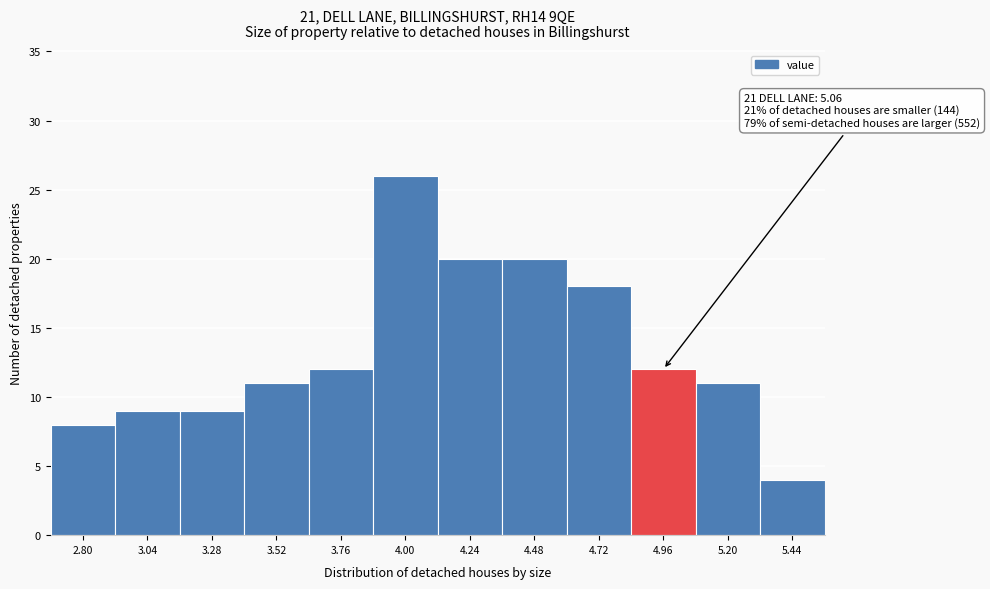

Reading left to right, list all the values displayed in this chart.

8	9	9	11	12	26	20	20	18	12	11	4